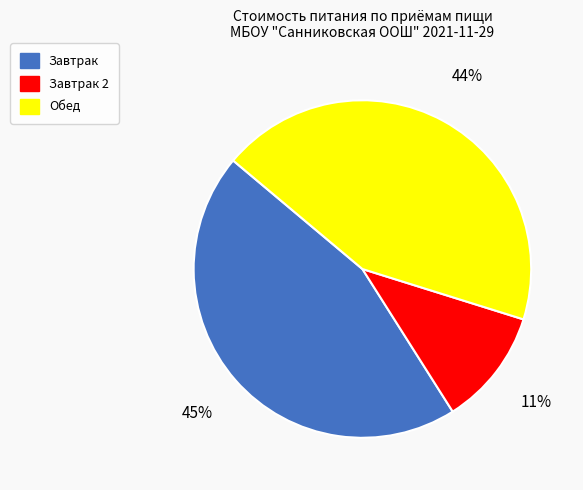

What is the largest slice in the pie chart?

Завтрак